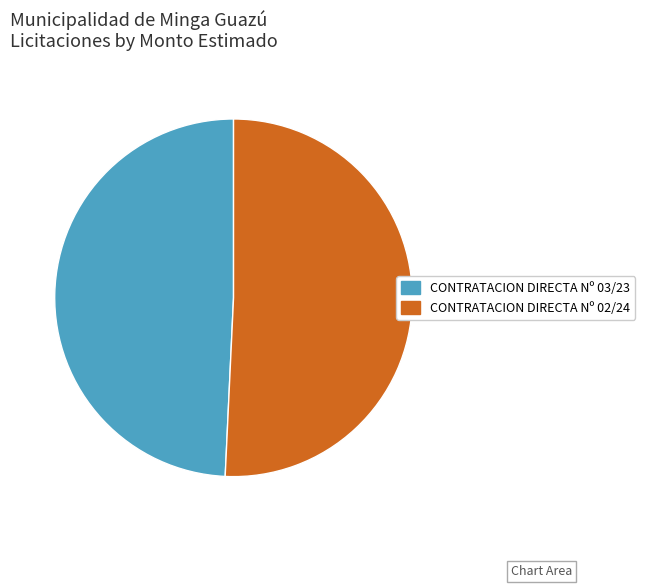

Is it true that CONTRATACION DIRECTA Nº 02/24 is 51% of the pie?

True